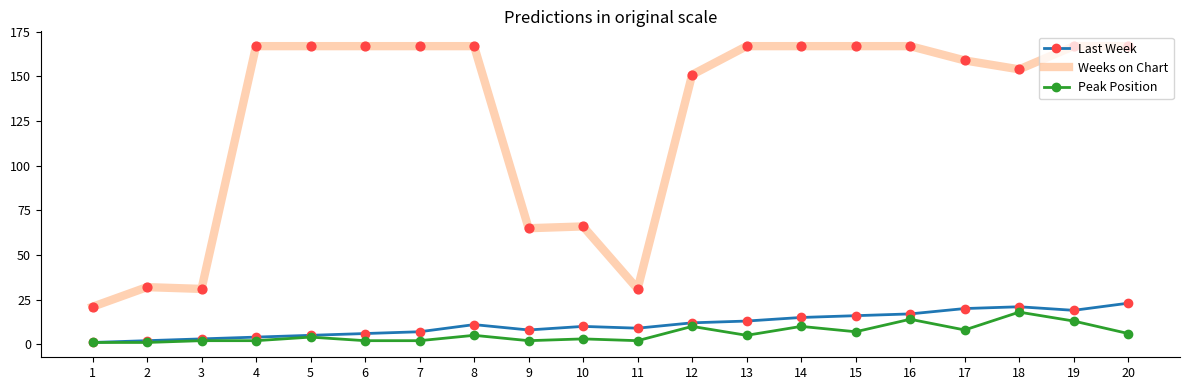

Is the value of Weeks on Chart at 16 greater than the value of Last Week at 19?

Yes